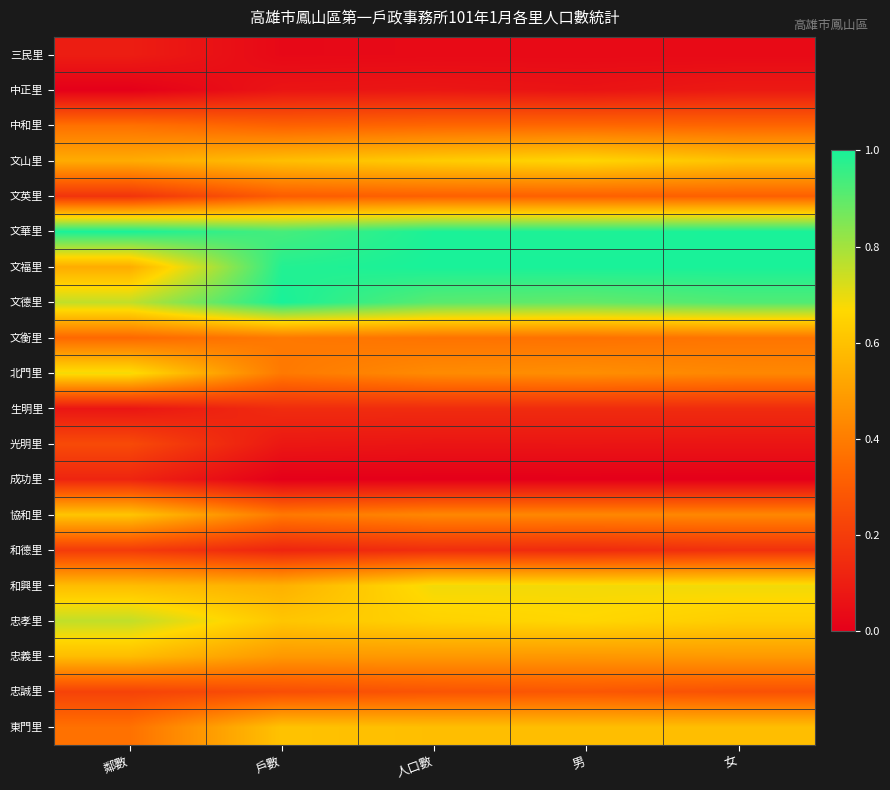

At 女, list the series in order from largest to smallest.

文華里, 文福里, 文德里, 和興里, 忠孝里, 文山里, 東門里, 忠義里, 北門里, 協和里, 文衡里, 中和里, 文英里, 忠誠里, 和德里, 生明里, 中正里, 光明里, 三民里, 成功里